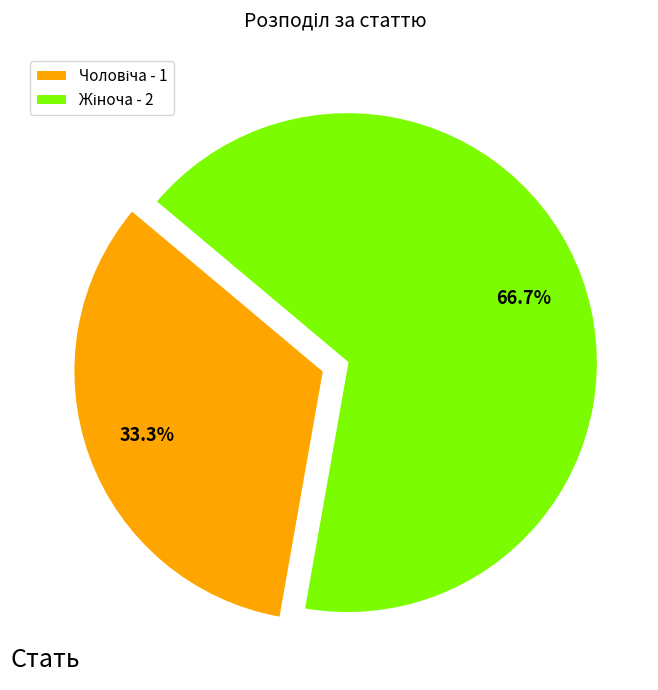

How many segments does this pie chart have?

2